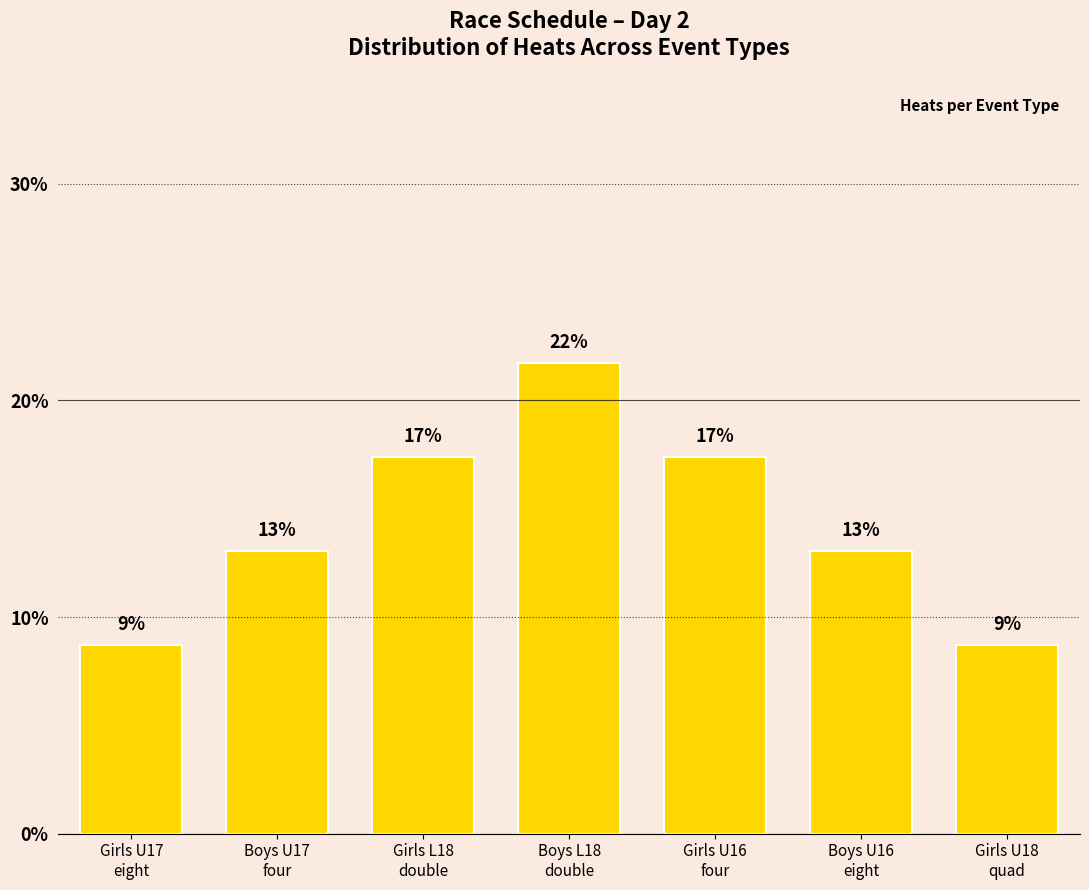

Reading left to right, extract all data points from this chart.

8.7	13.0	17.4	21.7	17.4	13.0	8.7